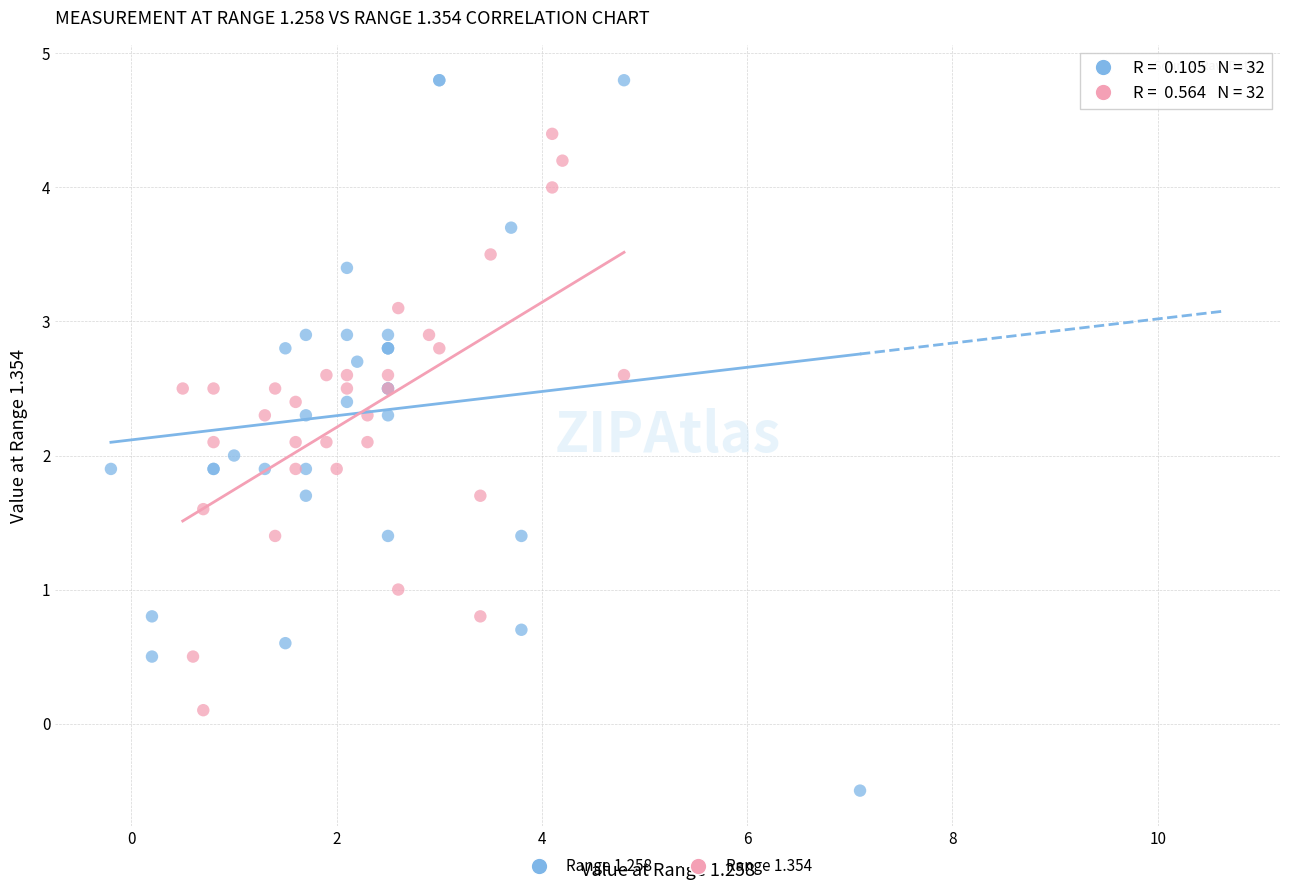

Which series contains the lowest Y value?

Range 1.258